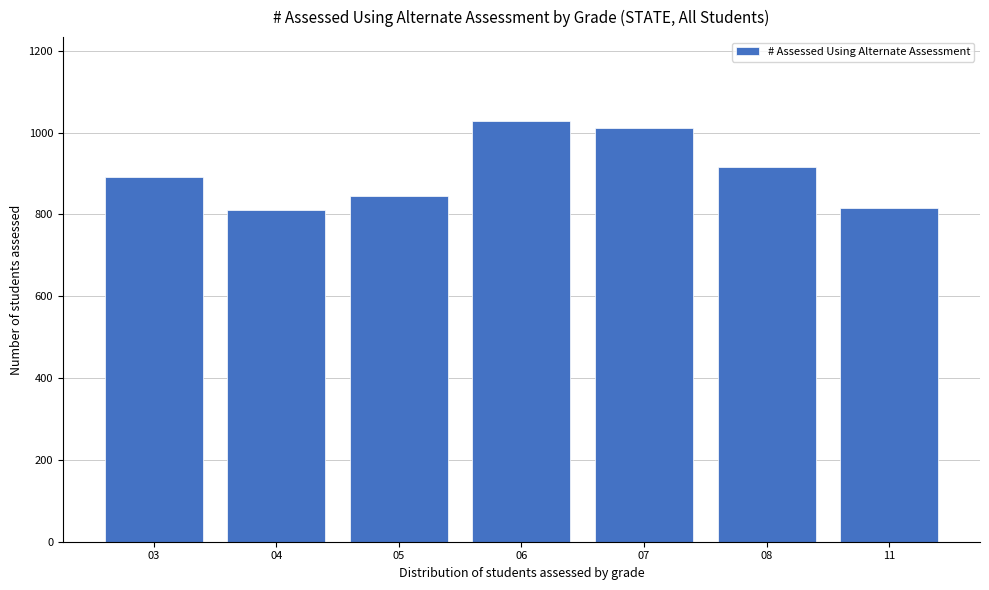

Reading right to left, list all the values displayed in this chart.

11=817	08=916	07=1011	06=1028	05=846	04=810	03=891